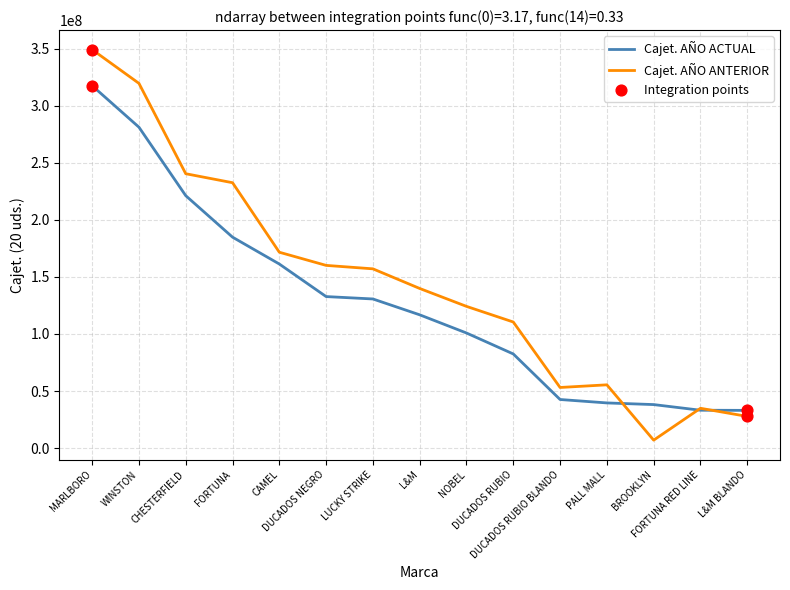

At how many categories does at least one series exceed 204655025?

4